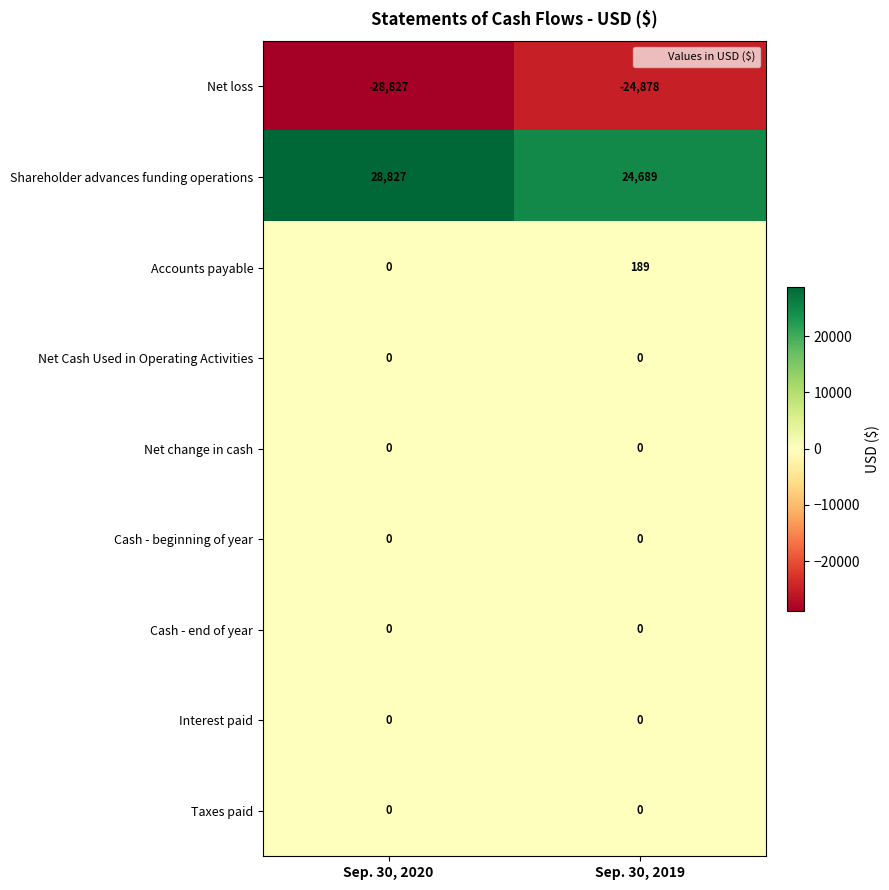

What is the smallest value displayed?

-28827